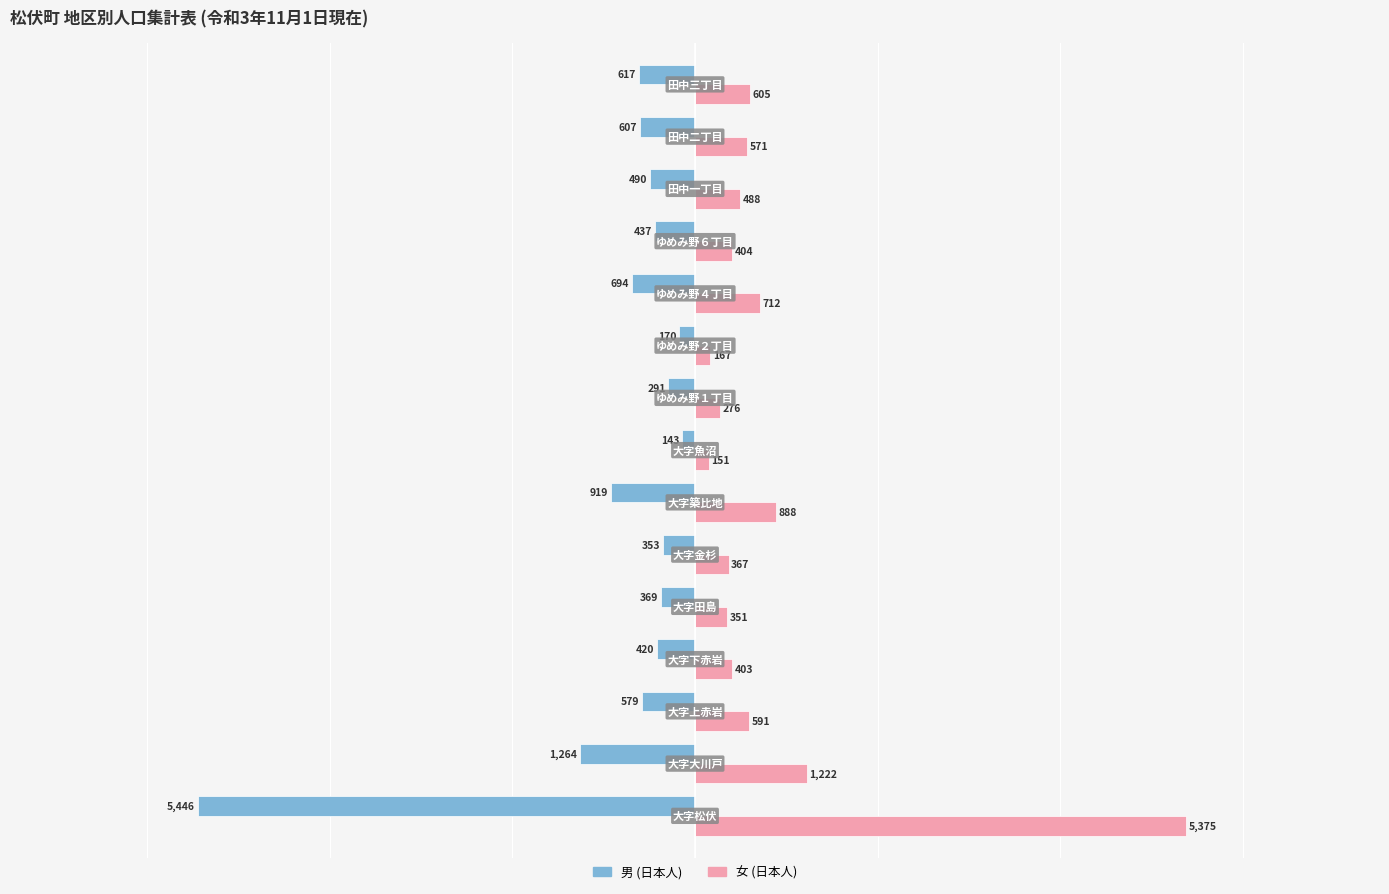

Which series has the largest range (max minus min)?

男 (日本人)